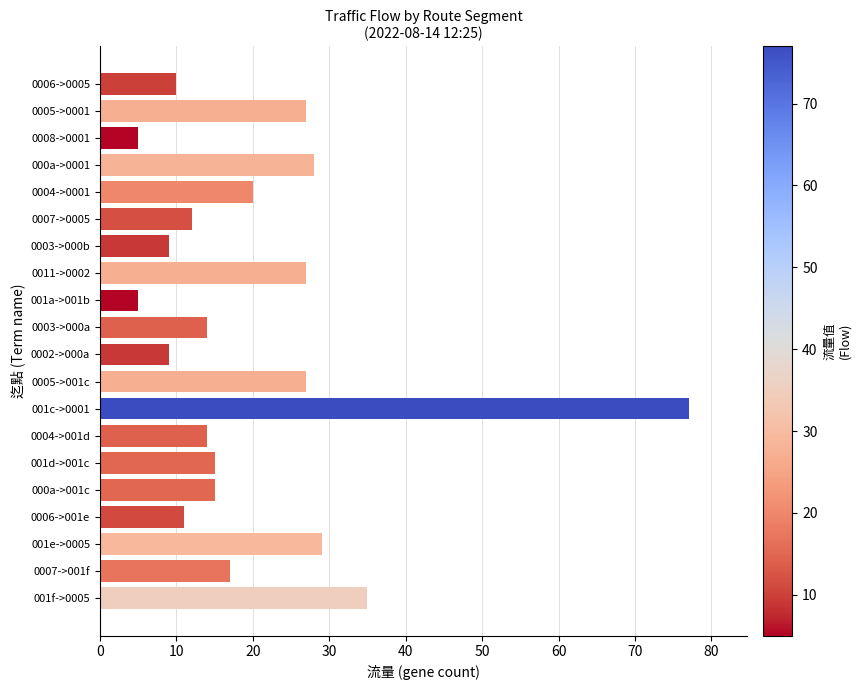

Where is the data nearest to the value 41?

001f->0005